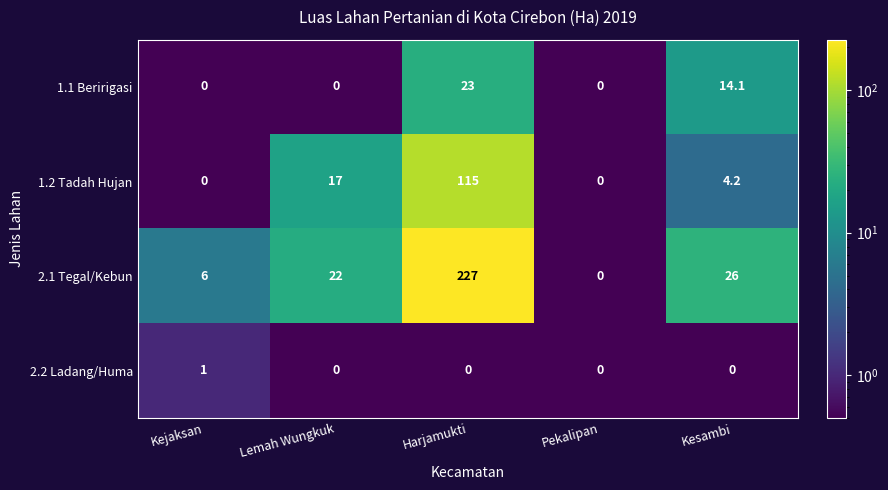

The value of 1.1 Beririgasi at Harjamukti is 14.4. True or false?

False